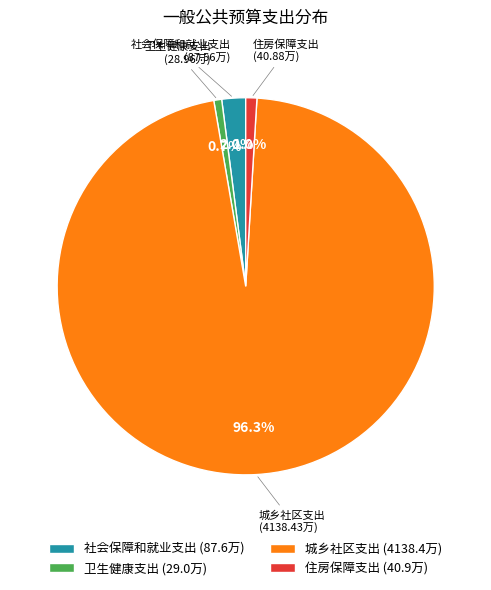

Does any single category account for the majority?

Yes